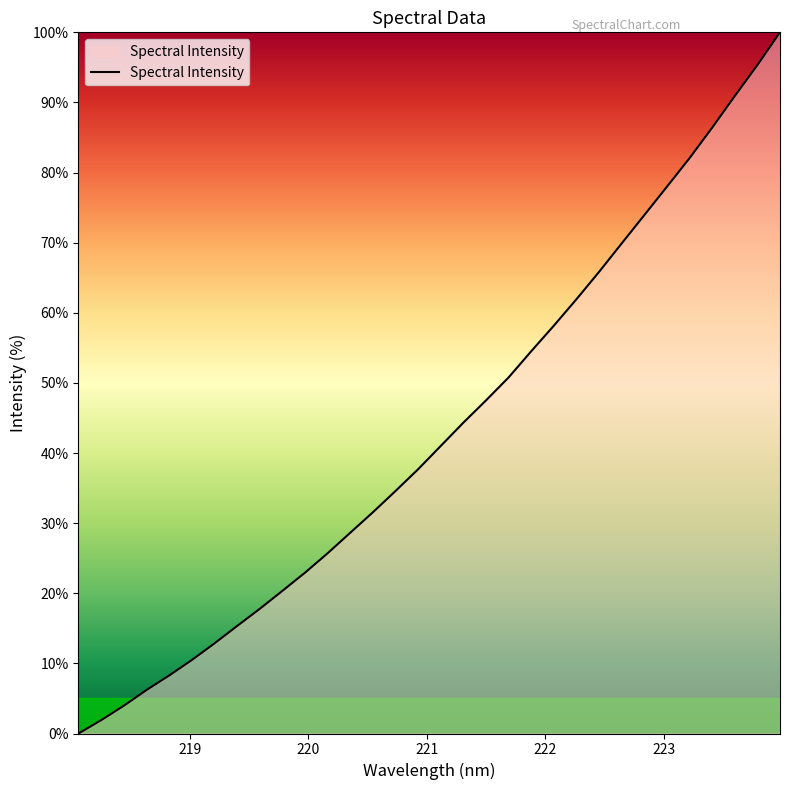

Does the chart display data point markers on the line(s)?

No